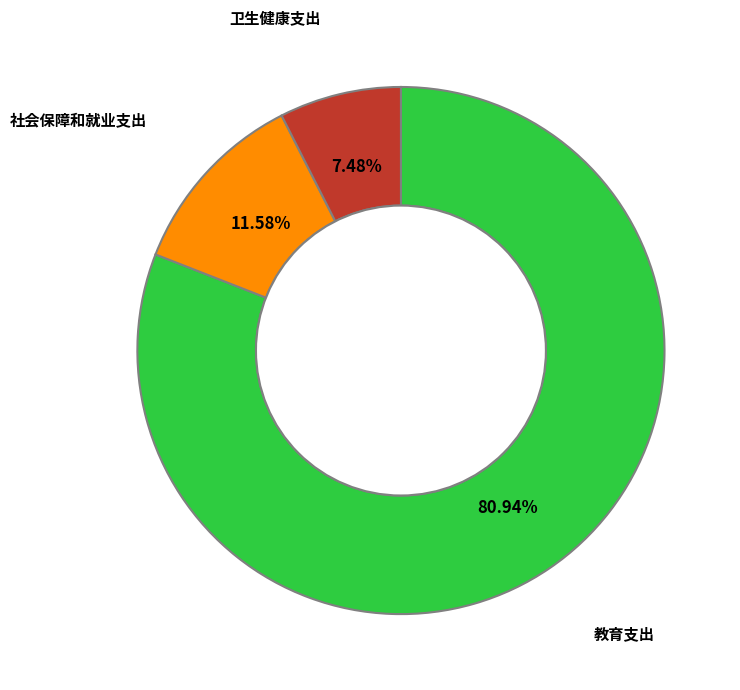

Which slice represents more than half of the pie?

教育支出